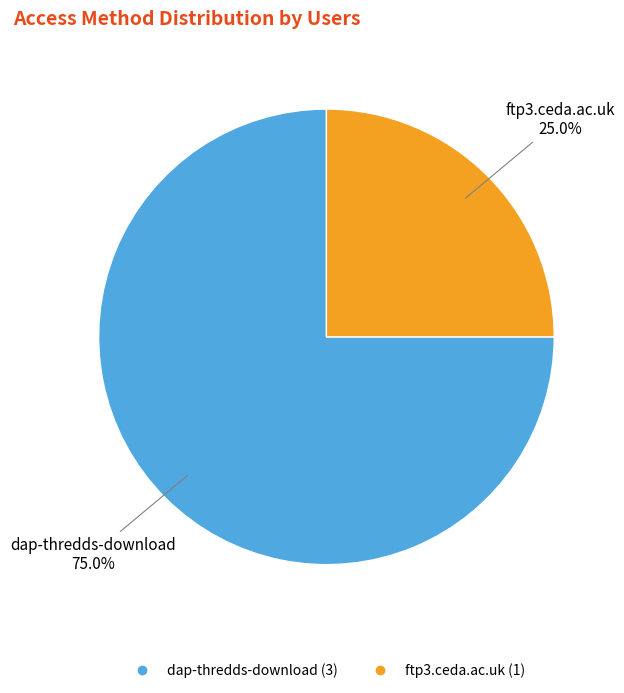

Which slice is the largest?

dap-thredds-download